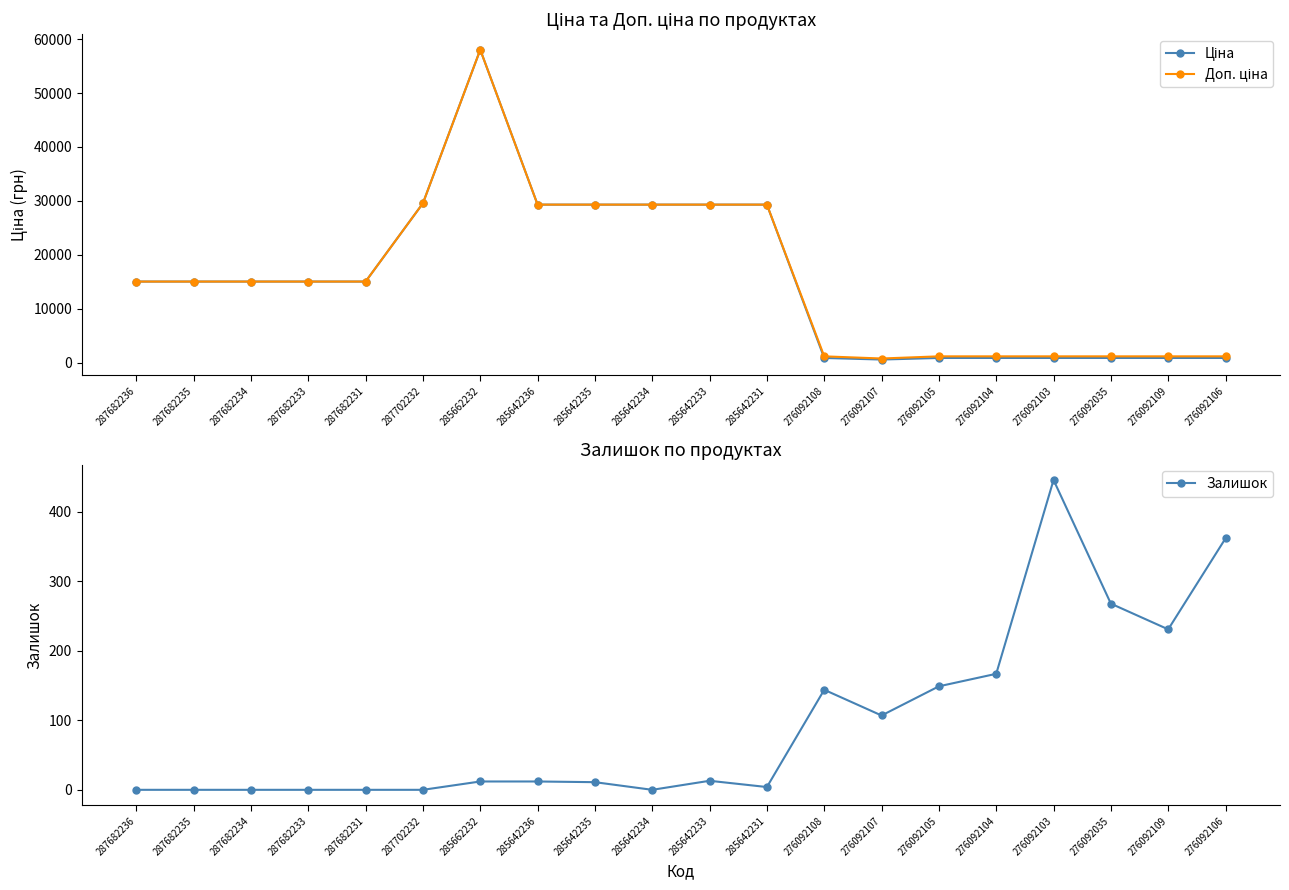

Reading left to right, what are all the values shown in this chart?

Ціна: 287682236=15019.2	287682235=15019.2	287682234=15019.2	287682233=15019.2	287682231=15019.2	287702232=29548.9	285662232=58037.0	285642236=29294.9	285642235=29294.9	285642234=29294.9	285642233=29294.9	285642231=29294.9	276092108=842.8	276092107=547.8	276092105=842.8	276092104=842.8	276092103=842.8	276092035=842.8	276092109=842.8	276092106=842.8
Доп. ціна: 287682236=15019.2	287682235=15019.2	287682234=15019.2	287682233=15019.2	287682231=15019.2	287702232=29548.9	285662232=58037.0	285642236=29294.9	285642235=29294.9	285642234=29294.9	285642233=29294.9	285642231=29294.9	276092108=1142.1	276092107=742.0	276092105=1142.1	276092104=1142.1	276092103=1142.1	276092035=1142.1	276092109=1142.1	276092106=1142.1
Залишок: 287682236=0.0	287682235=0.0	287682234=0.0	287682233=0.0	287682231=0.0	287702232=0.0	285662232=12.0	285642236=12.0	285642235=11.0	285642234=0.0	285642233=13.0	285642231=4.0	276092108=144.0	276092107=107.0	276092105=149.0	276092104=167.0	276092103=446.0	276092035=268.0	276092109=231.0	276092106=362.0